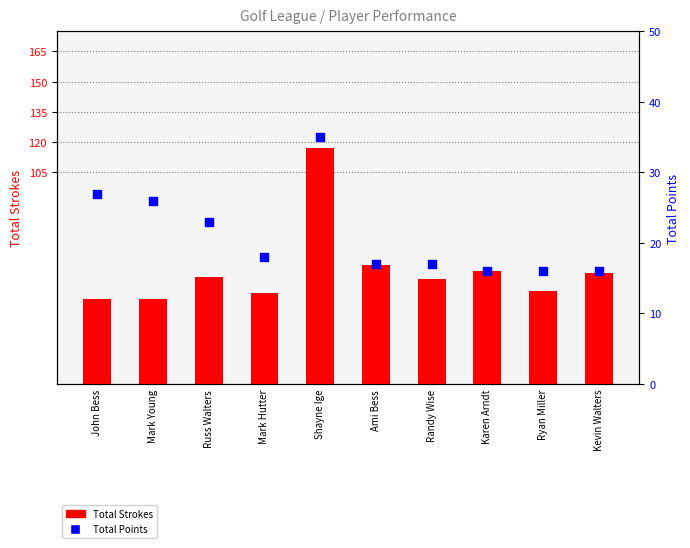

Which series contains the highest Y value?

Total Strokes